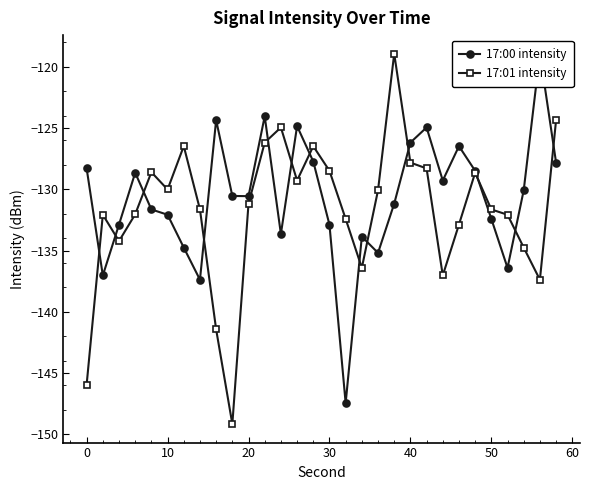

What is the sum of the 17:01 intensity values at 40 and 50?

-259.4